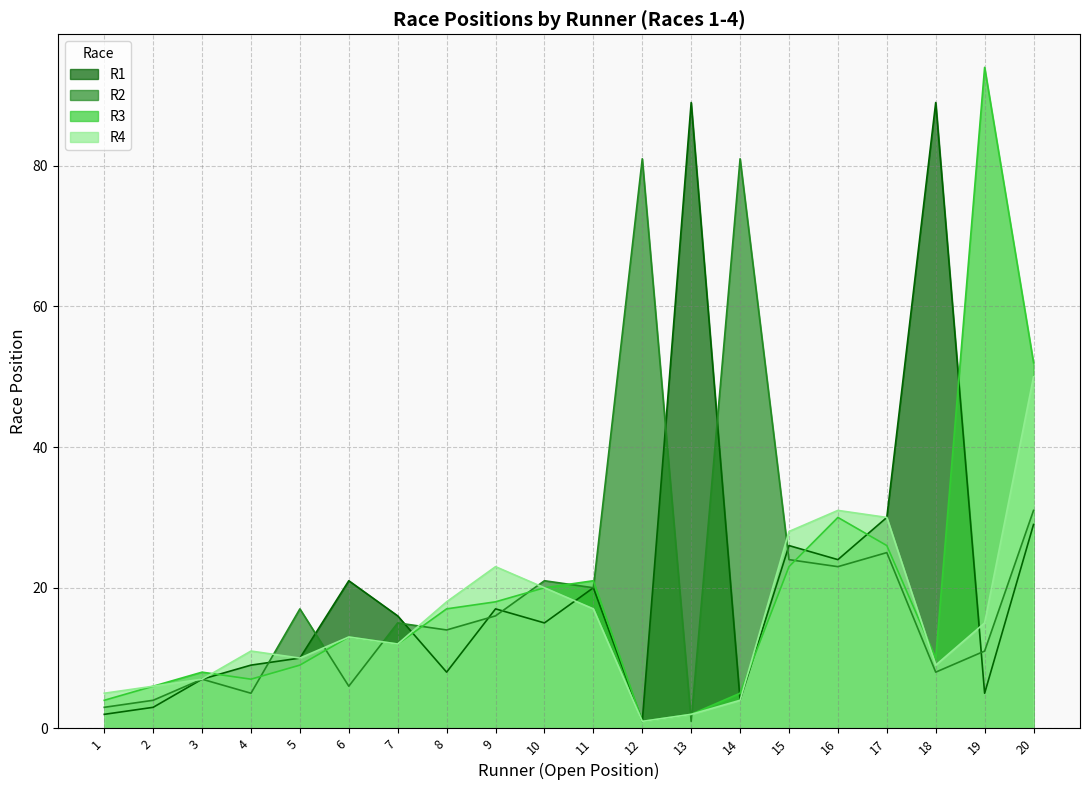

Reading left to right, transcribe all the data shown in this chart.

R1: 2	3	7	9	10	21	16	8	17	15	20	1	89	4	26	24	30	89	5	29
R2: 3	4	7	5	17	6	15	14	16	21	20	81	1	81	24	23	25	8	11	31
R3: 4	6	8	7	9	13	12	17	18	20	21	1	2	5	23	30	26	10	94	52
R4: 5	6	7	11	10	13	12	18	23	20	17	1	2	4	28	31	30	9	15	50